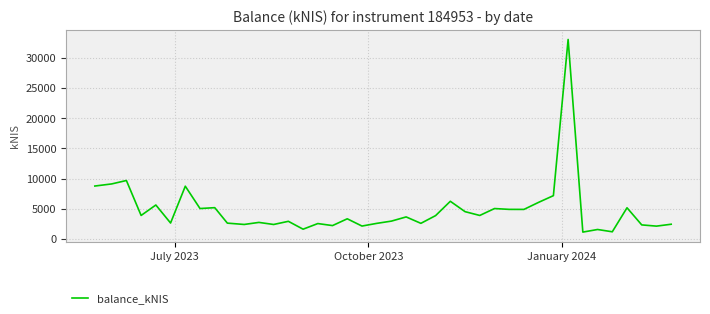

What is the difference between the maximum and minimum values?

31905.7